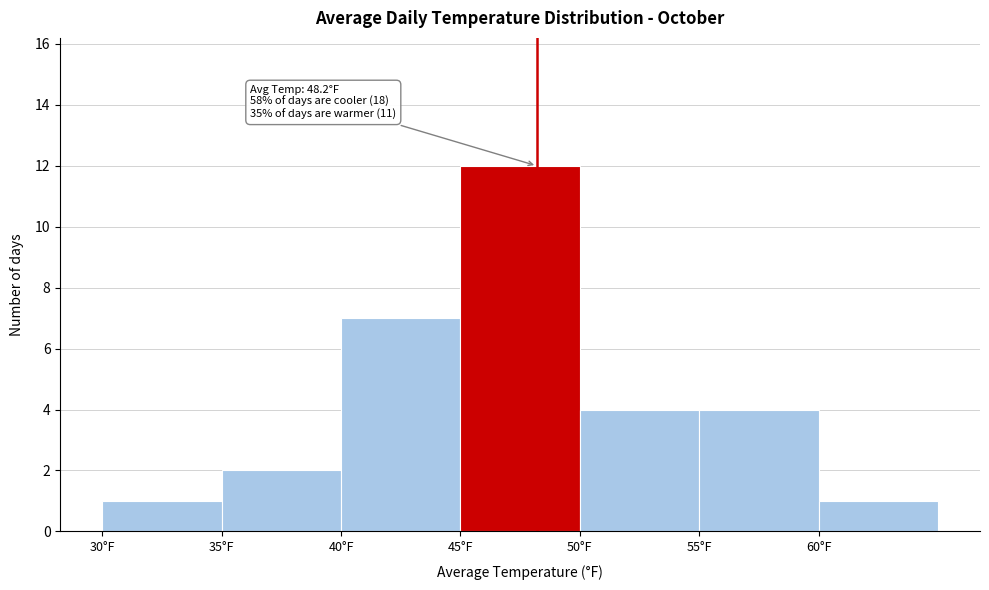

Over which range of the x-axis is the bar tallest?

45 to 50